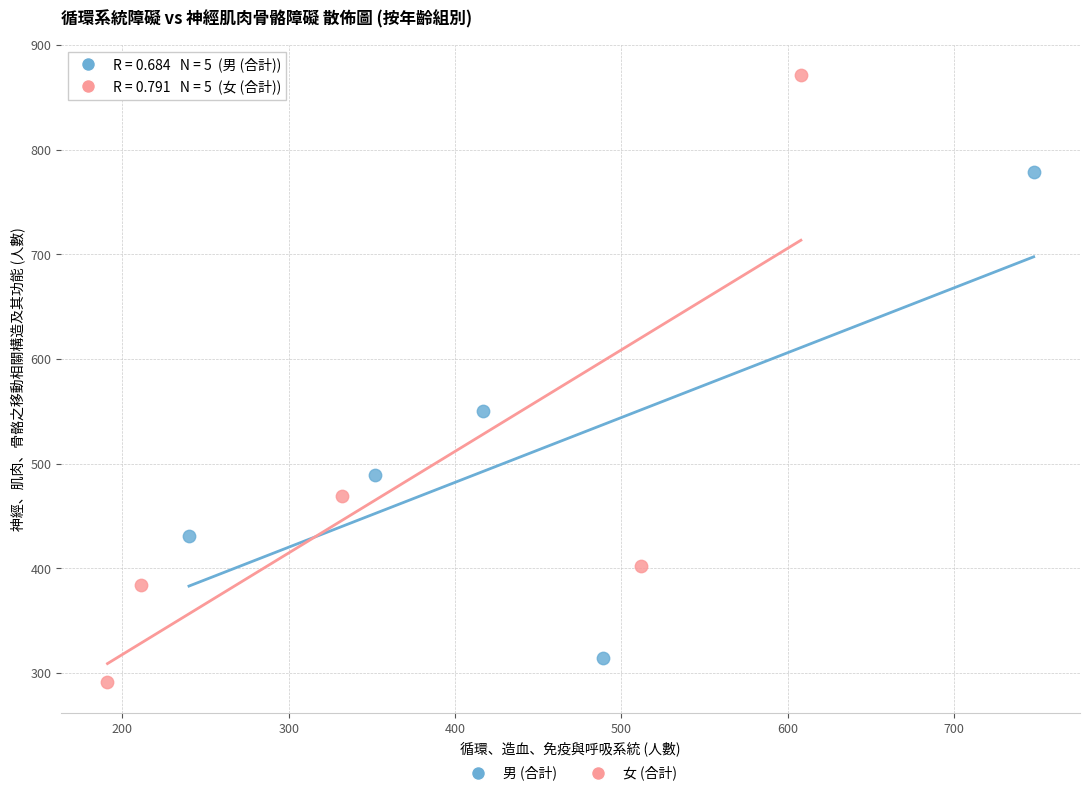

Which series has the largest Y range (max minus min)?

女 (合計)